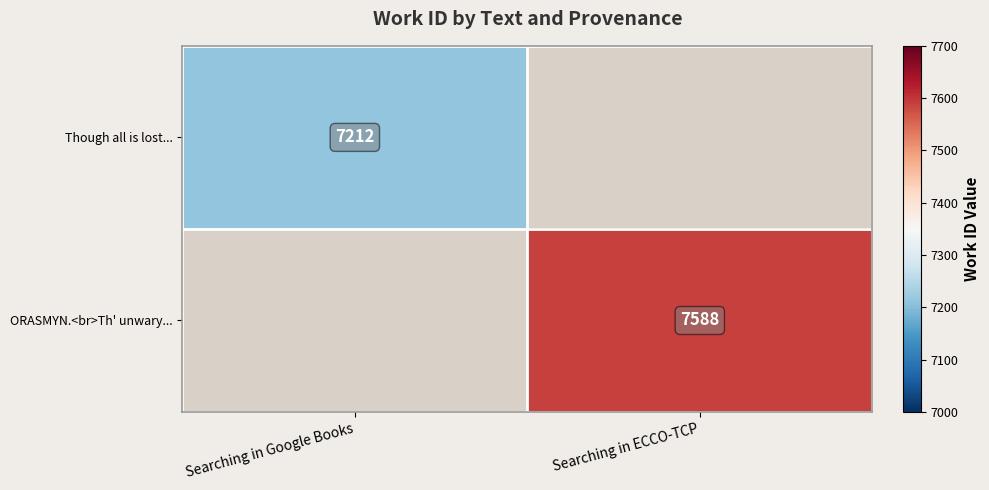

The value of Though all is lost... at Searching in Google Books is 11015. True or false?

False